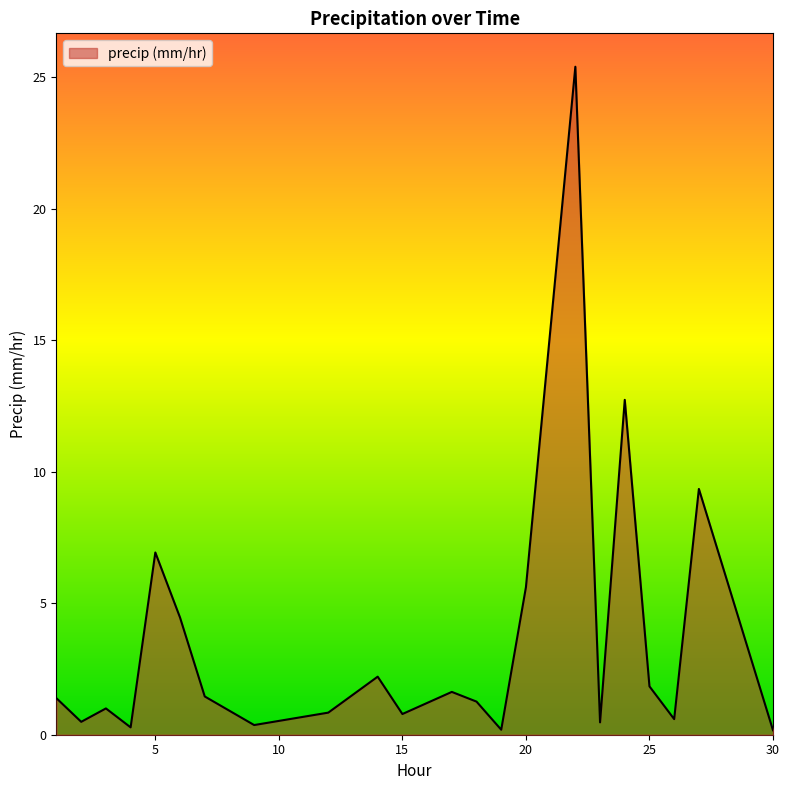

What is the greatest value displayed?

25.4